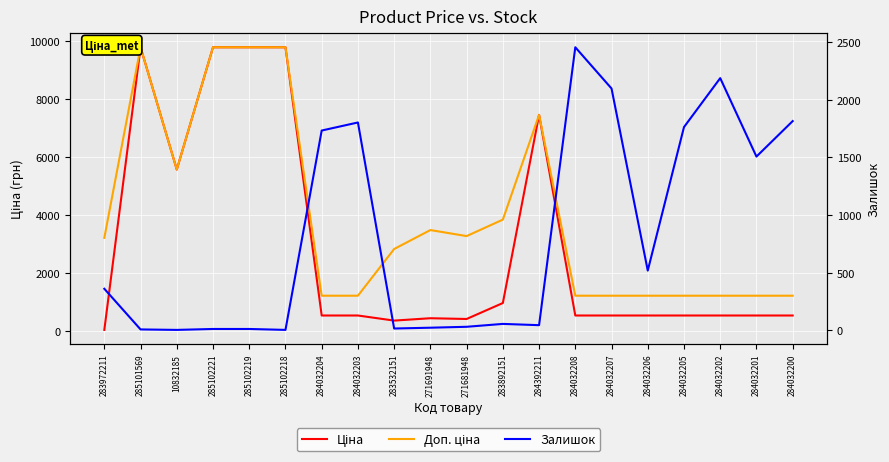

How many values in the Доп. ціна series exceed 3205?

9